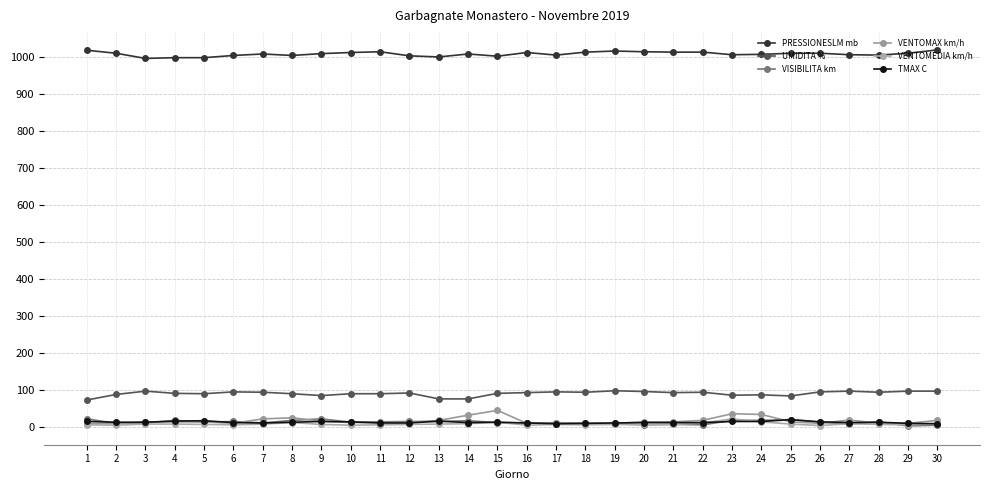

How many distinct data groups are displayed?

6